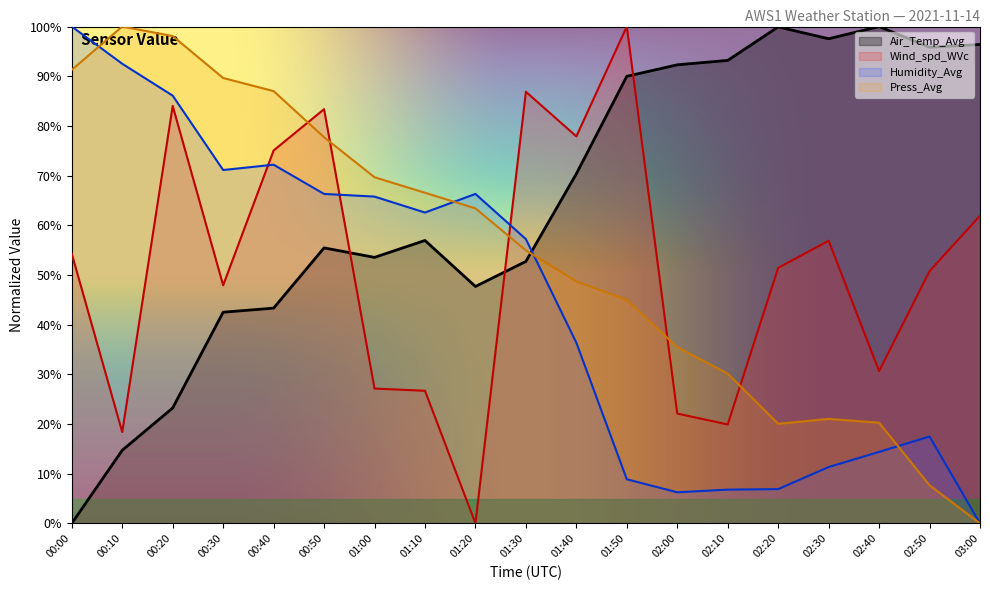

What position from the left is 02:00?

13